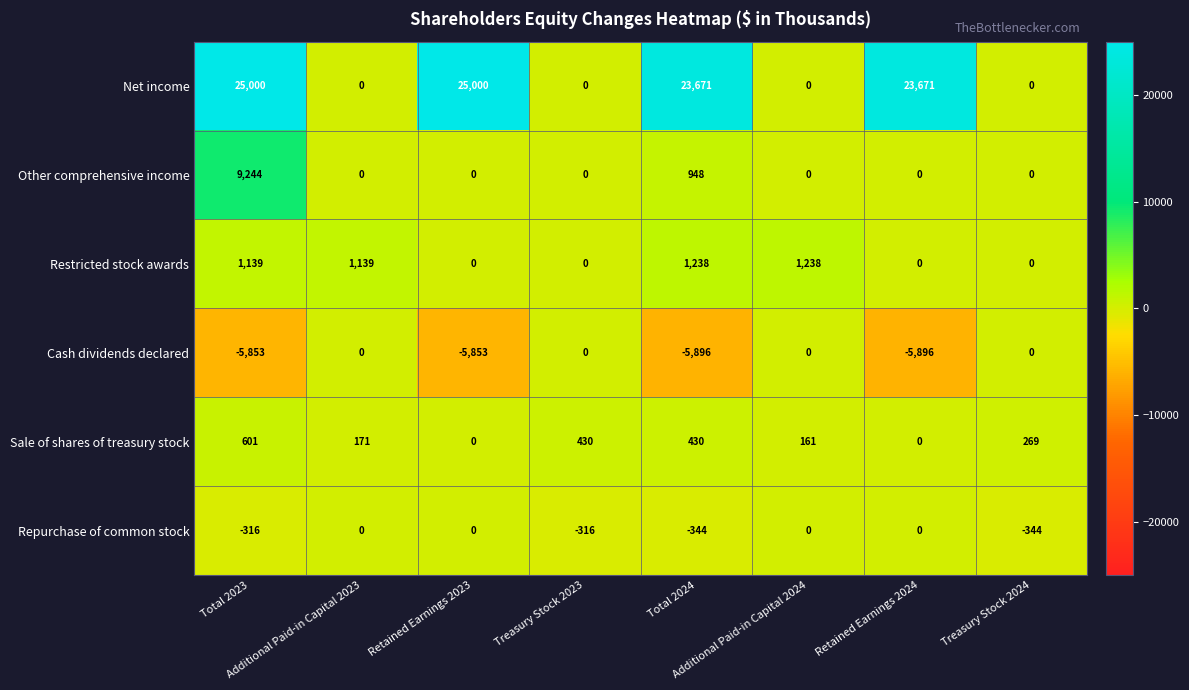

Which series has the largest total across all categories?

Net income